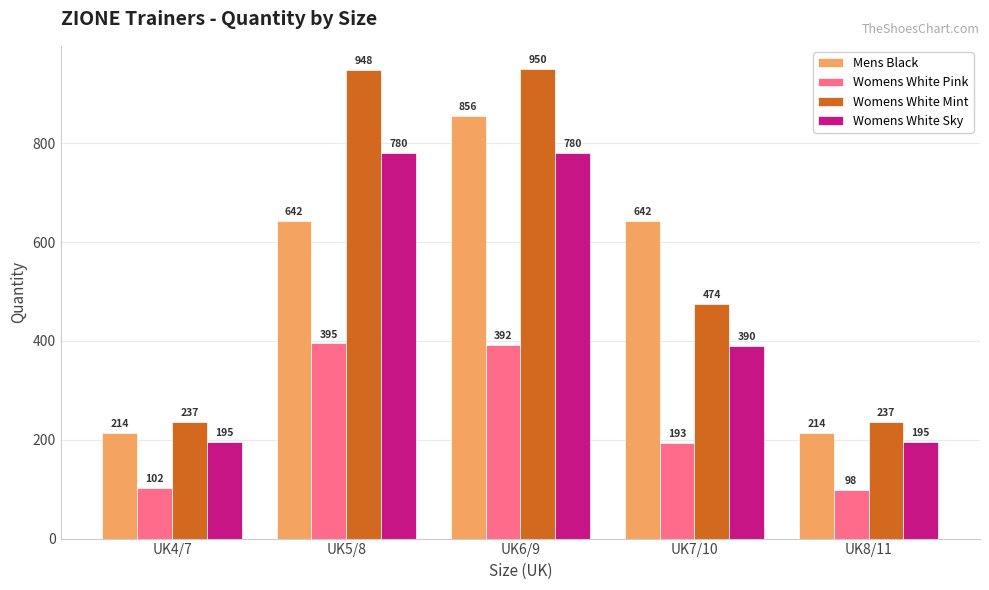

What is the smallest value displayed?

98